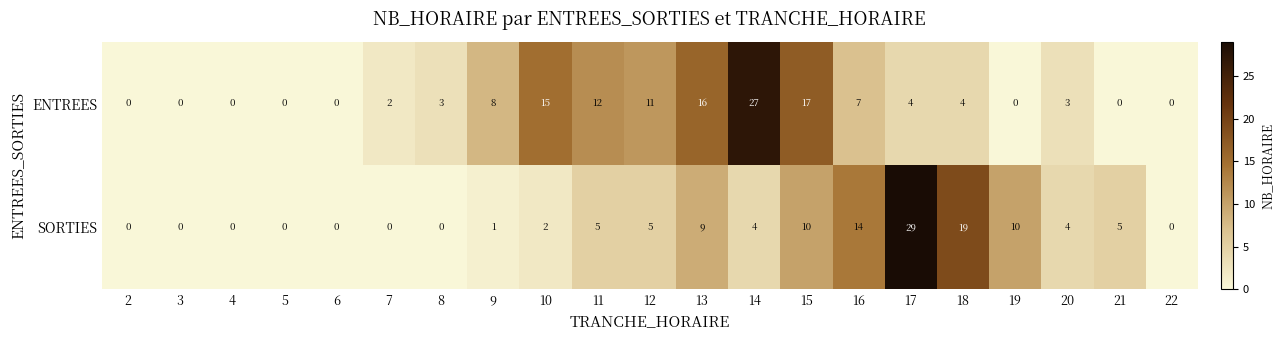

The ENTREES series shows 2 at 7. True or false?

True